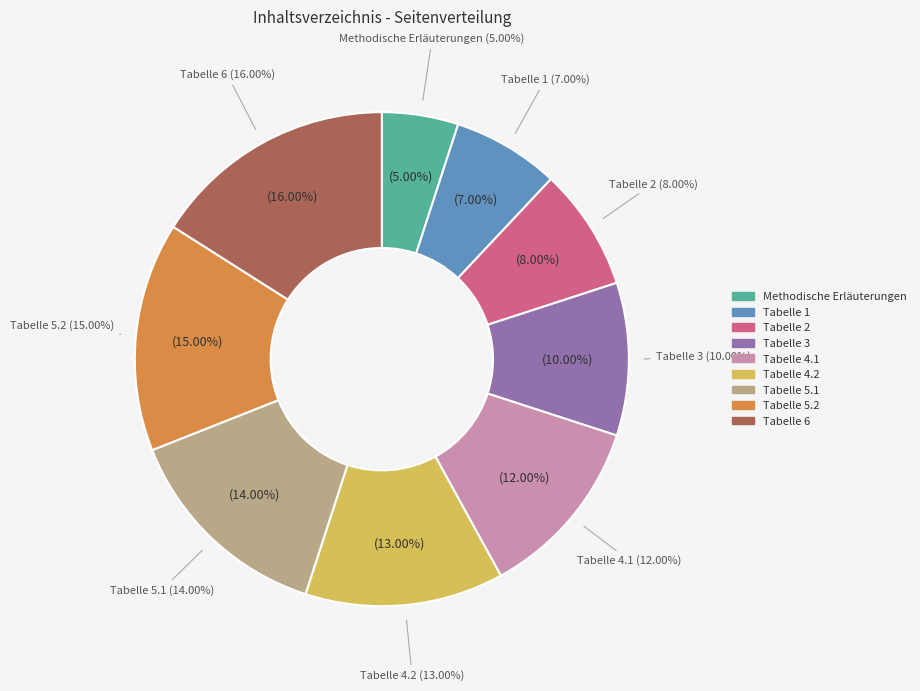

What portion of the pie excludes Tabelle 5.2: Preisindizes Nahrungsmittel (2)?

85.0%